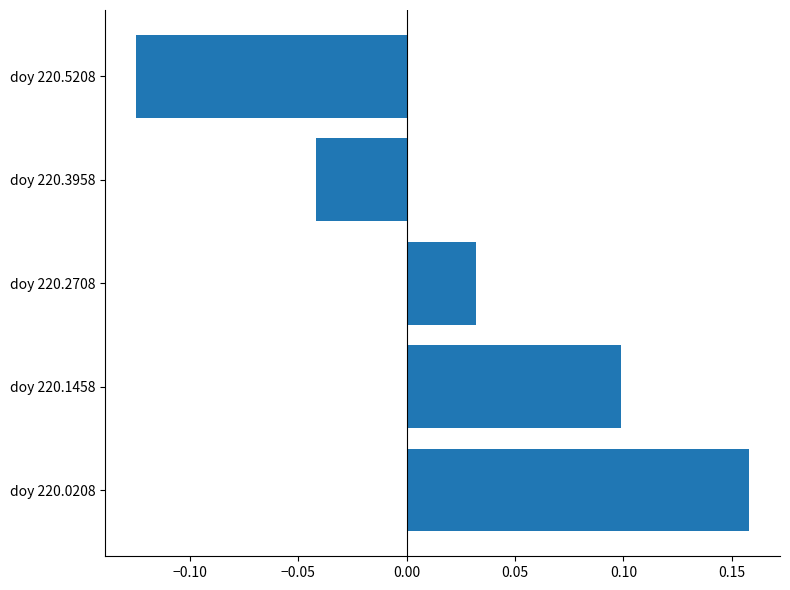

Rank the categories by value from highest to lowest.

doy 220.0208, doy 220.1458, doy 220.2708, doy 220.3958, doy 220.5208